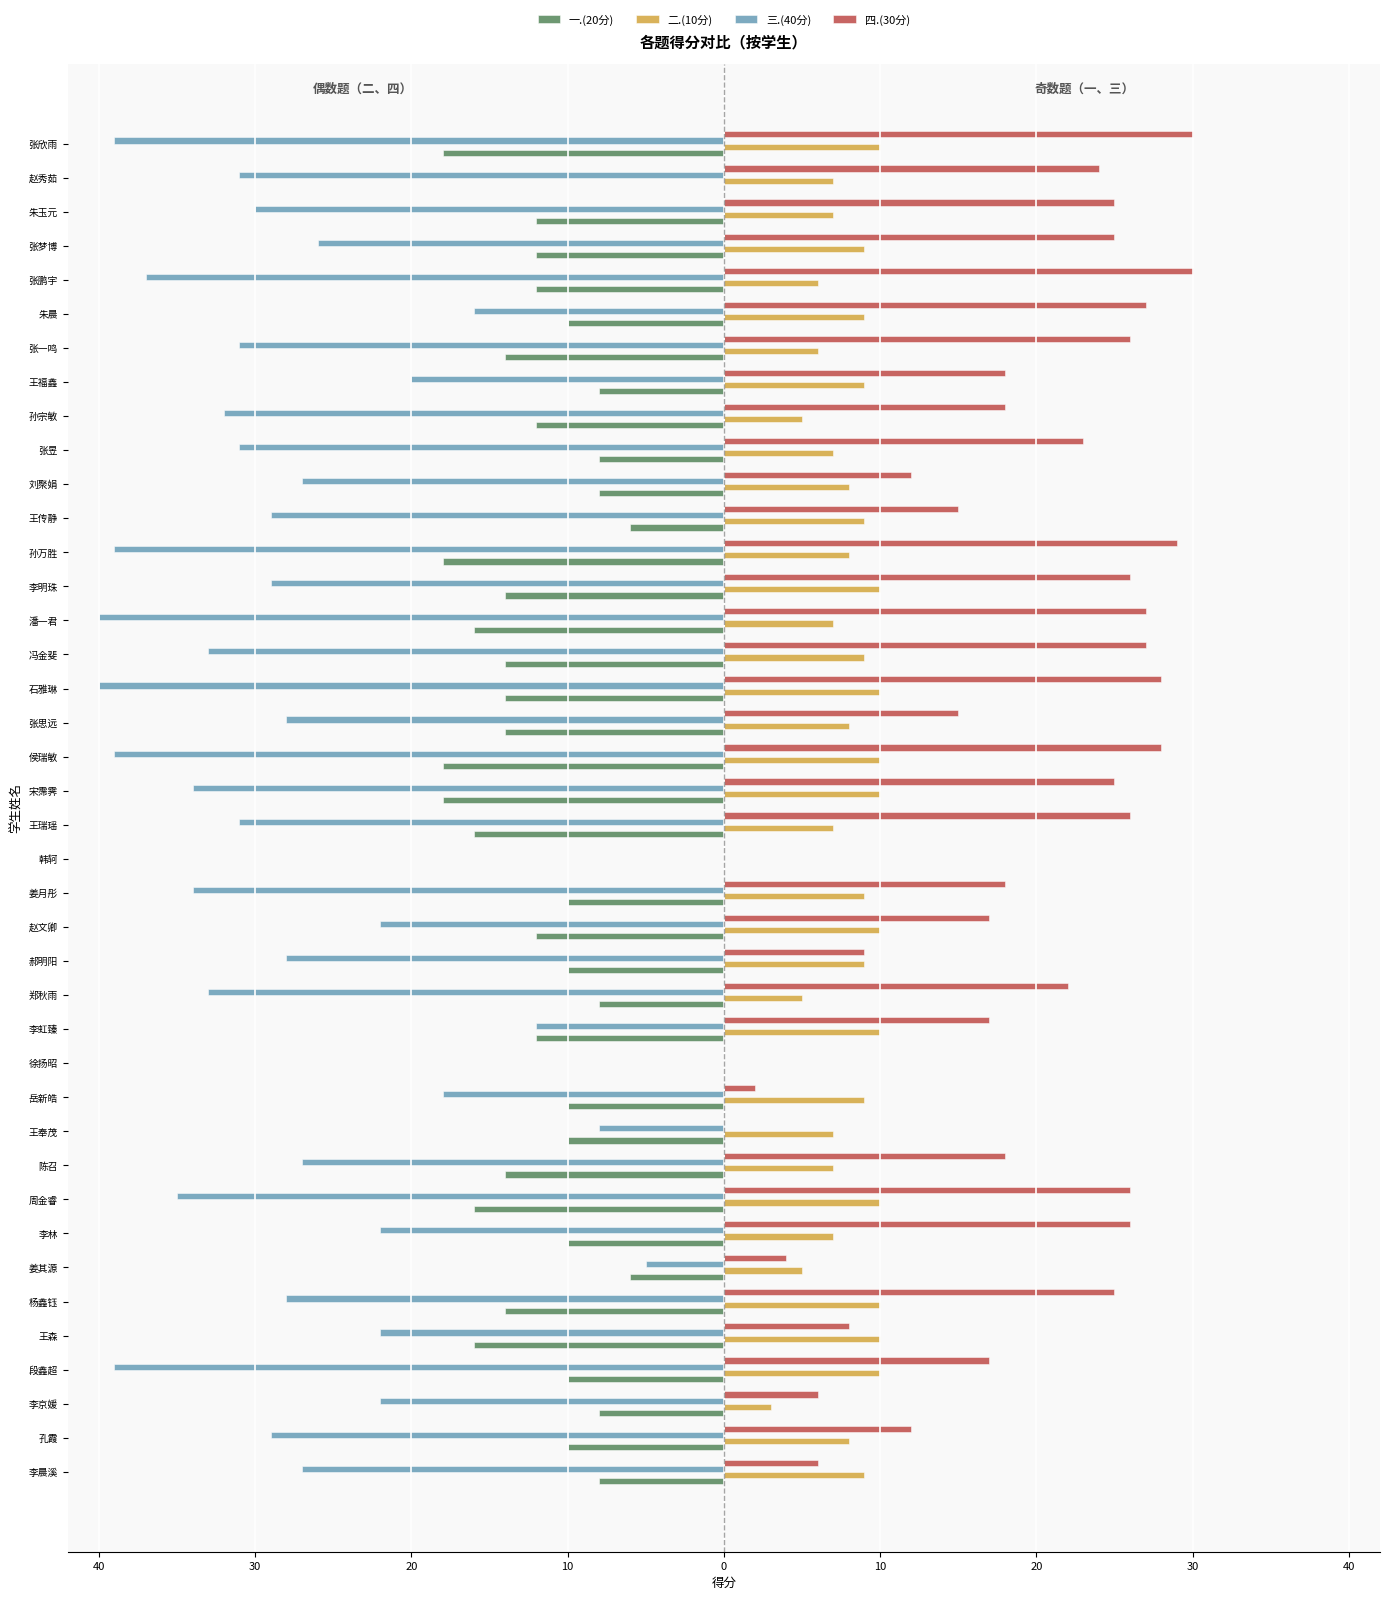

What are all the series names shown in the legend?

一.(20分), 二.(10分), 三.(40分), 四.(30分)